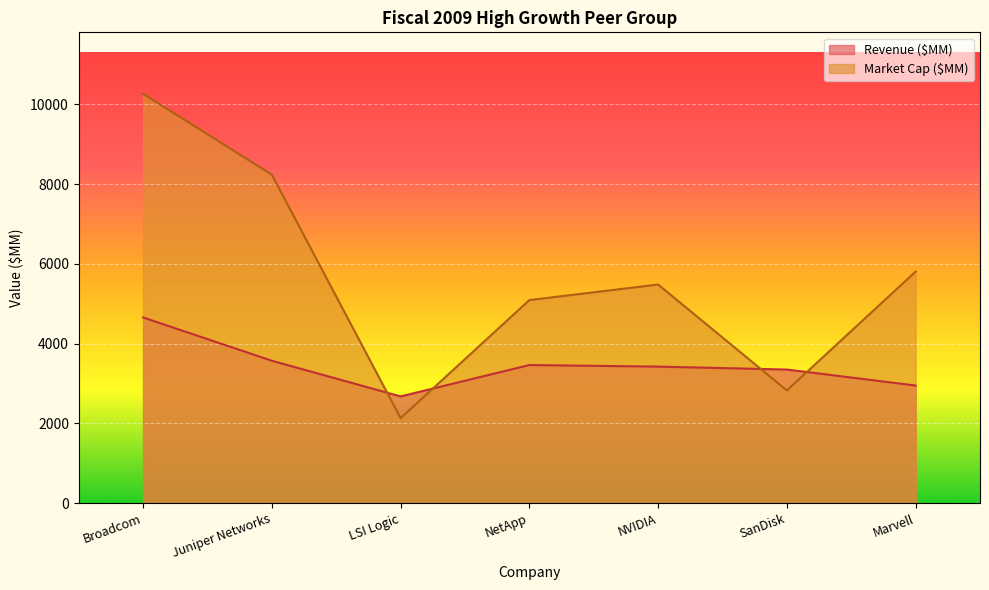

What are all the series names shown in the legend?

Revenue ($MM), Market Cap ($MM)